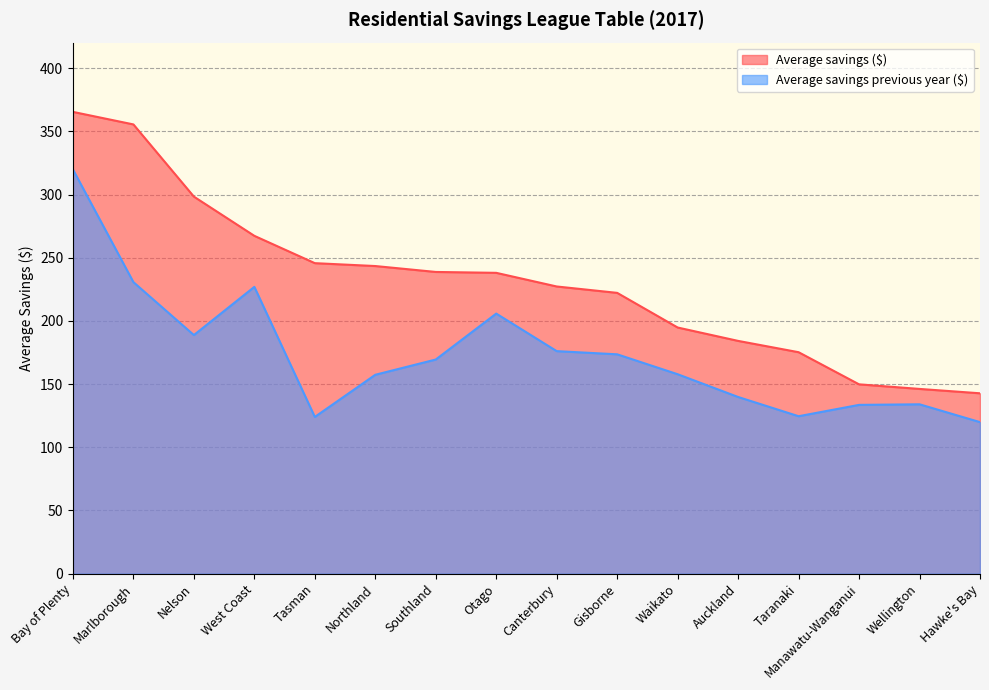

Reading right to left, extract all data points from this chart.

Average savings ($): 142.8	146.2	149.8	175.3	184.2	194.8	222.2	227.3	238.1	238.8	243.4	245.7	267.4	298.4	355.5	365.4
Average savings previous year ($): 119.9	134.0	133.6	124.6	139.8	157.8	173.6	176.1	205.8	169.5	157.4	124.0	227.0	188.8	230.7	319.9